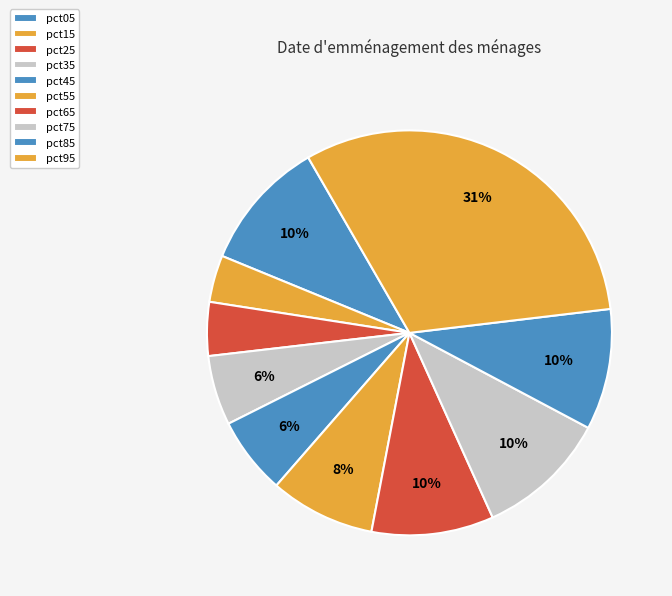

To the nearest percent, what percentage of the pie is pct85?

10%